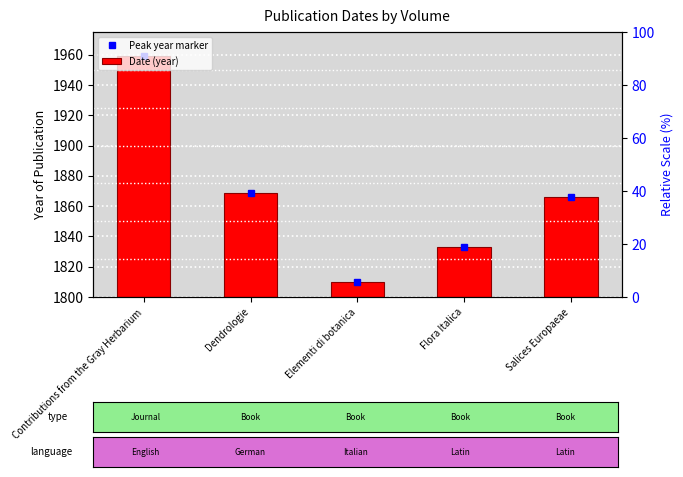

What is the label of the 5th bar from the right?

Contributions from the Gray Herbarium